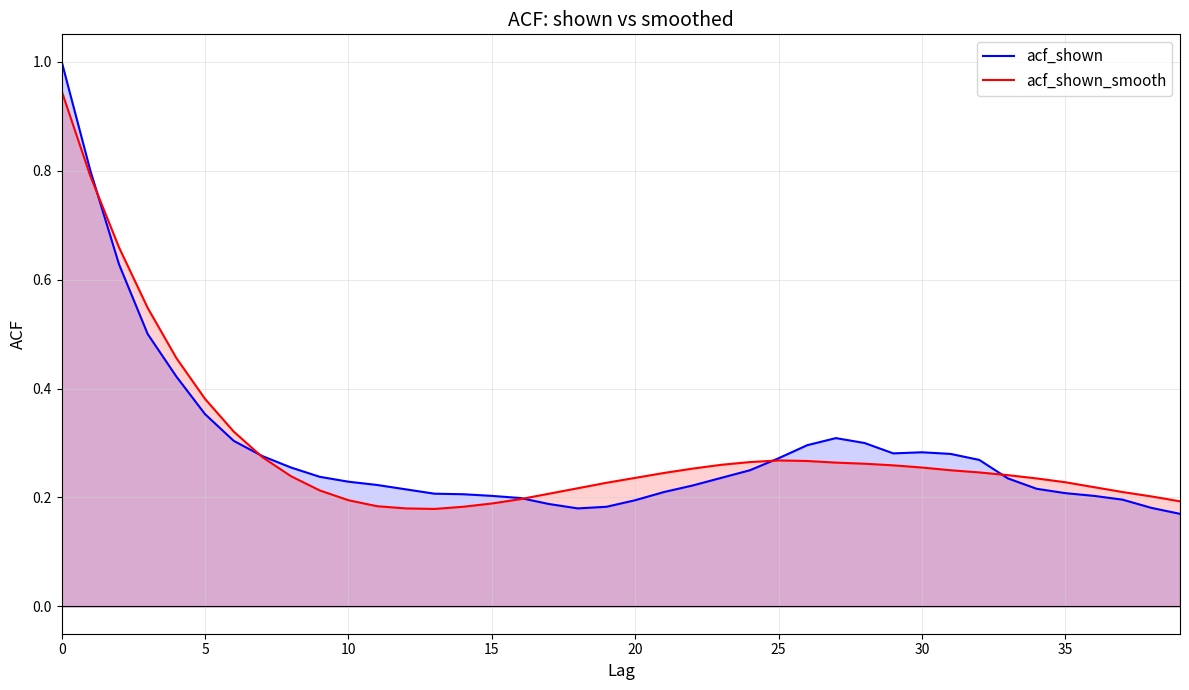

Which series has the widest spread of values?

acf_shown